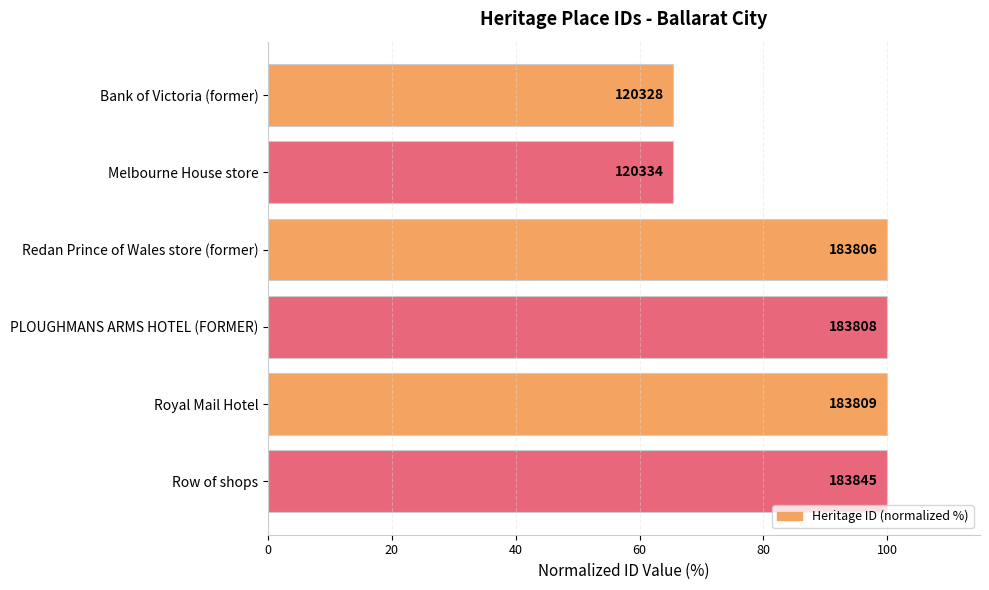

Does the chart contain any negative values?

No